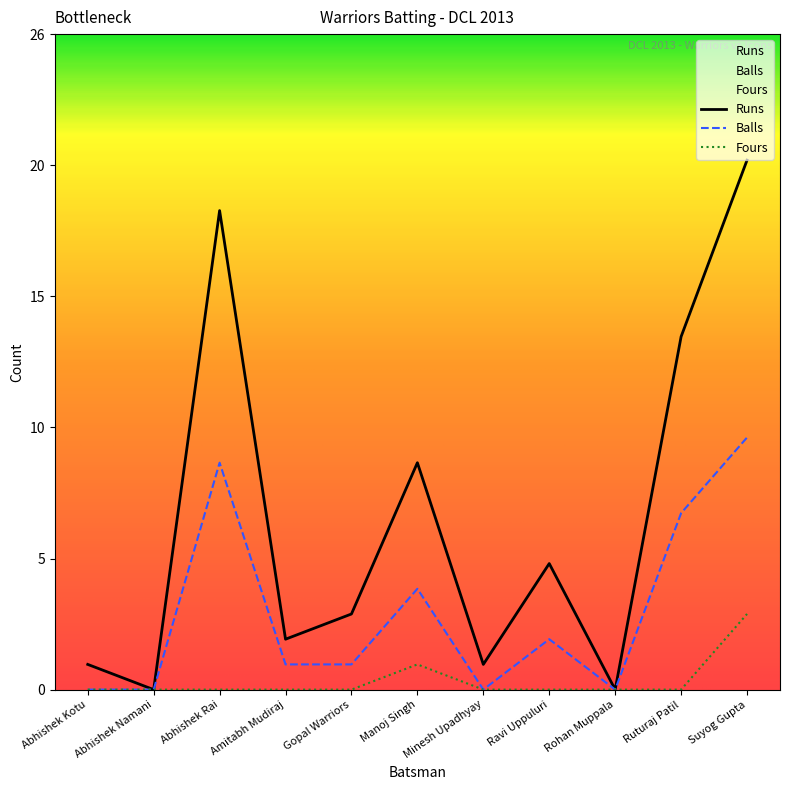

What is the approximate value of Runs at Gopal Warriors, to the nearest 5?

5